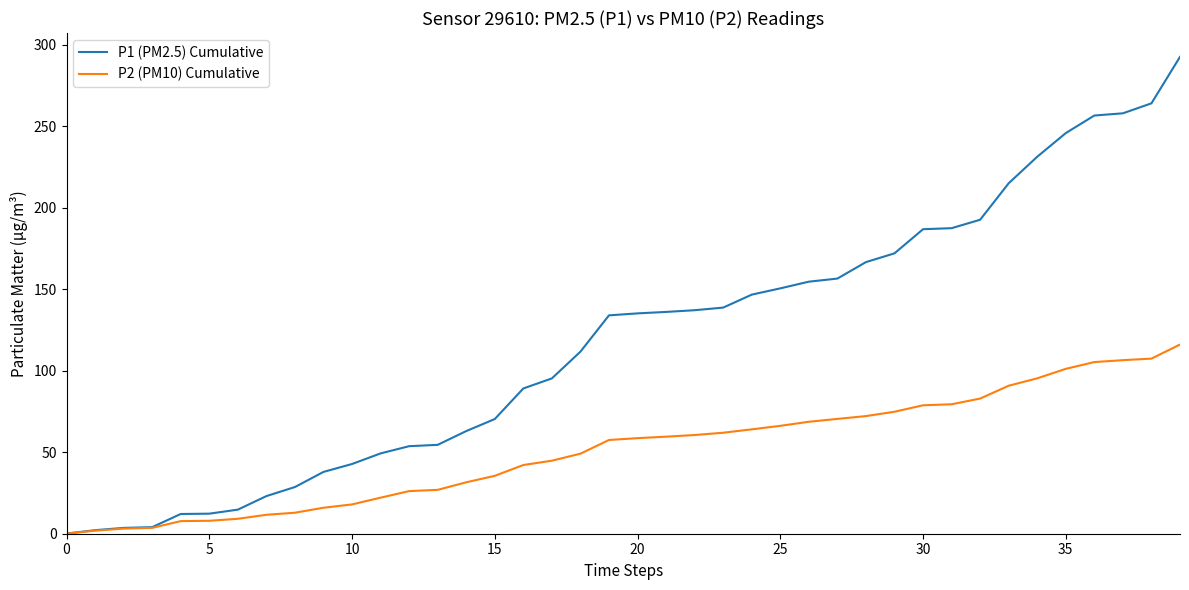

What is the highest value of the P2 (PM10) Cumulative series?

116.0